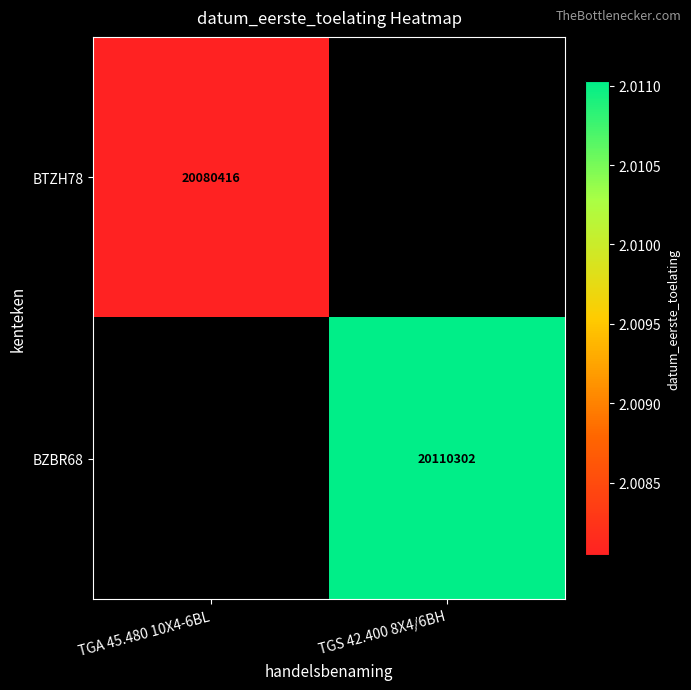

Is it true that BZBR68 equals 20110302 at TGS 42.400 8X4/6BH?

True